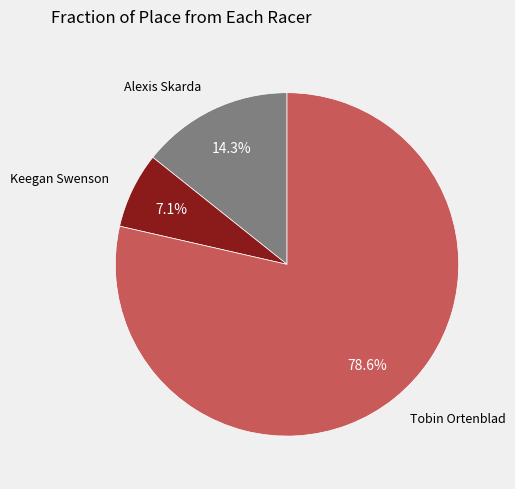

Is there a majority slice in this chart?

Yes